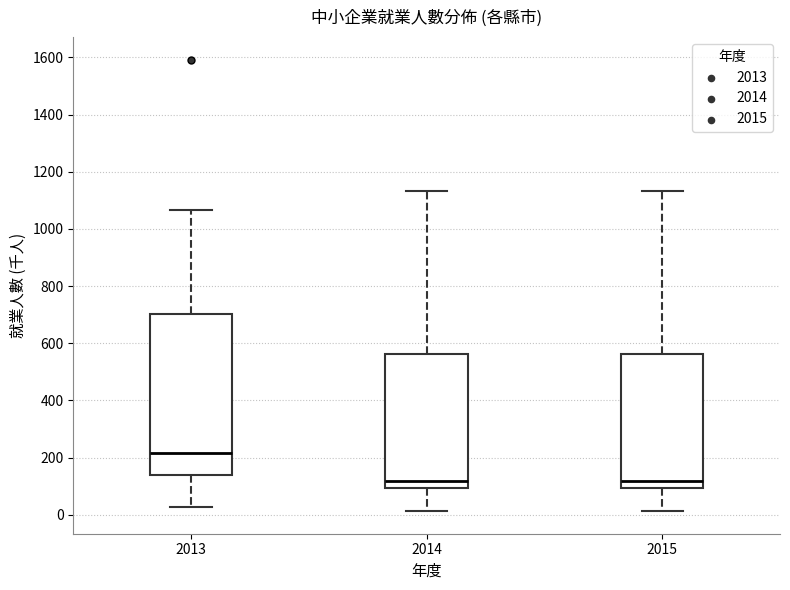

Which box is the tallest, from its lower edge to its upper edge?

2013